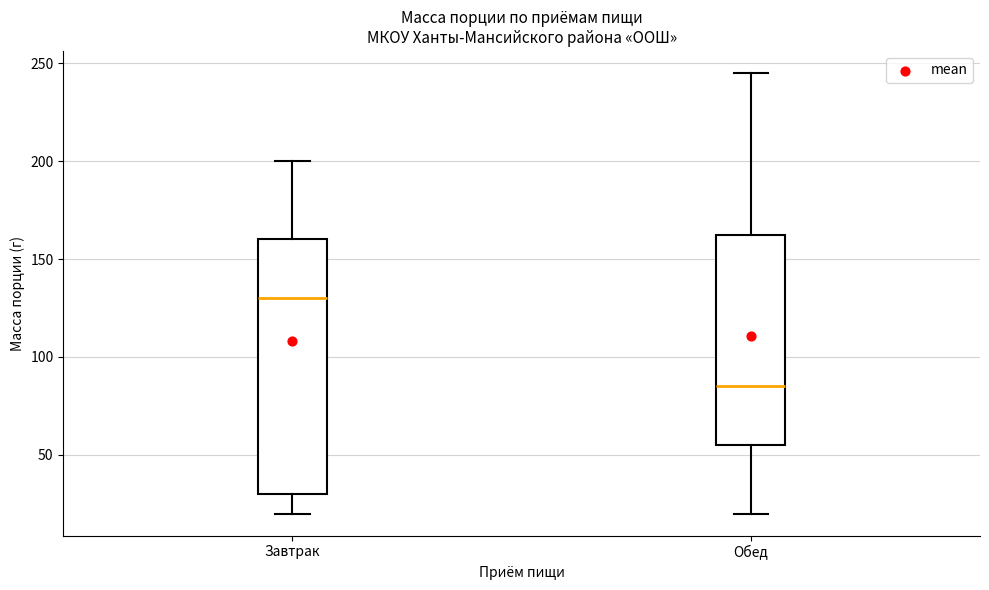

Which box has the lowest median line?

Обед